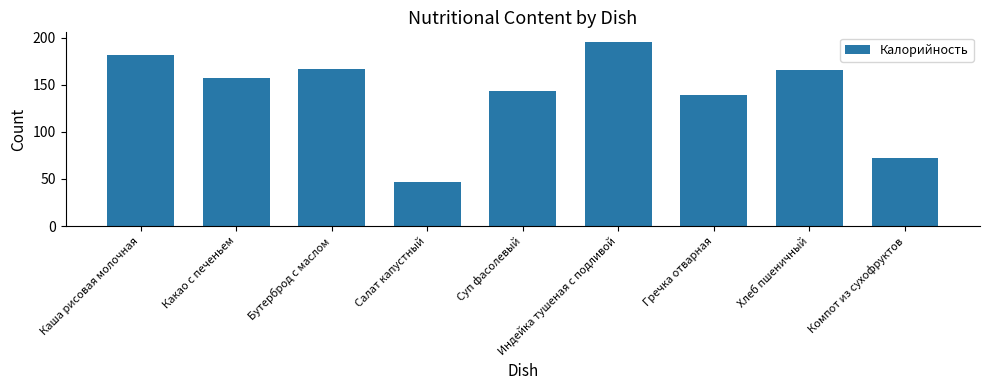

Where does the data first go above 157?

Каша рисовая молочная